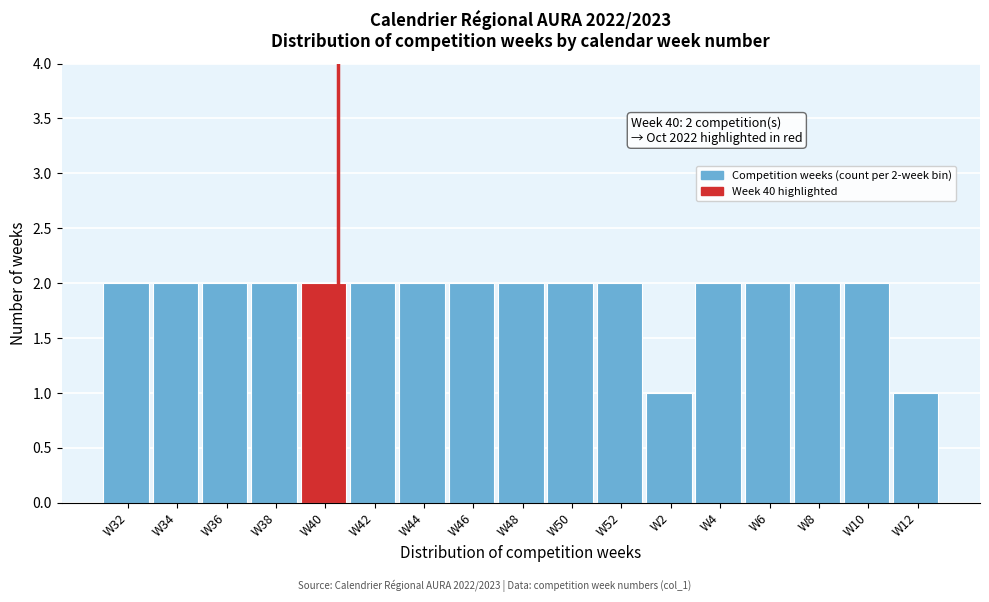

Reading left to right, transcribe all the data shown in this chart.

W32=2	W34=2	W36=2	W38=2	W40=2	W42=2	W44=2	W46=2	W48=2	W50=2	W52=2	W2=1	W4=2	W6=2	W8=2	W10=2	W12=1